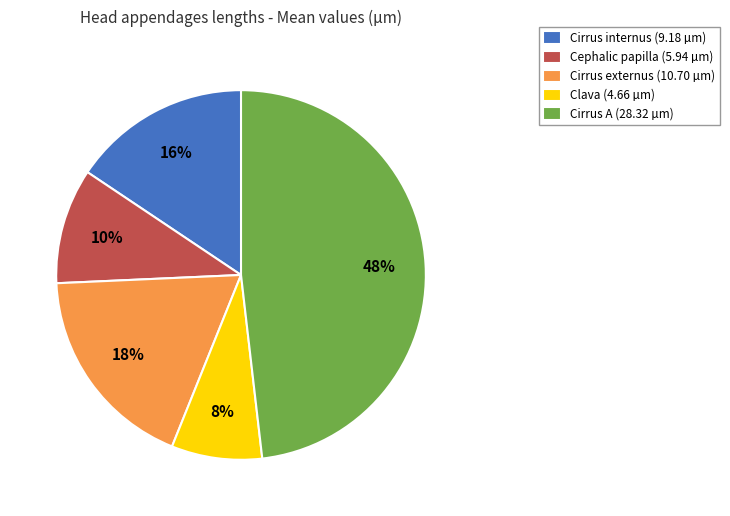

Which slice is the largest?

Cirrus A